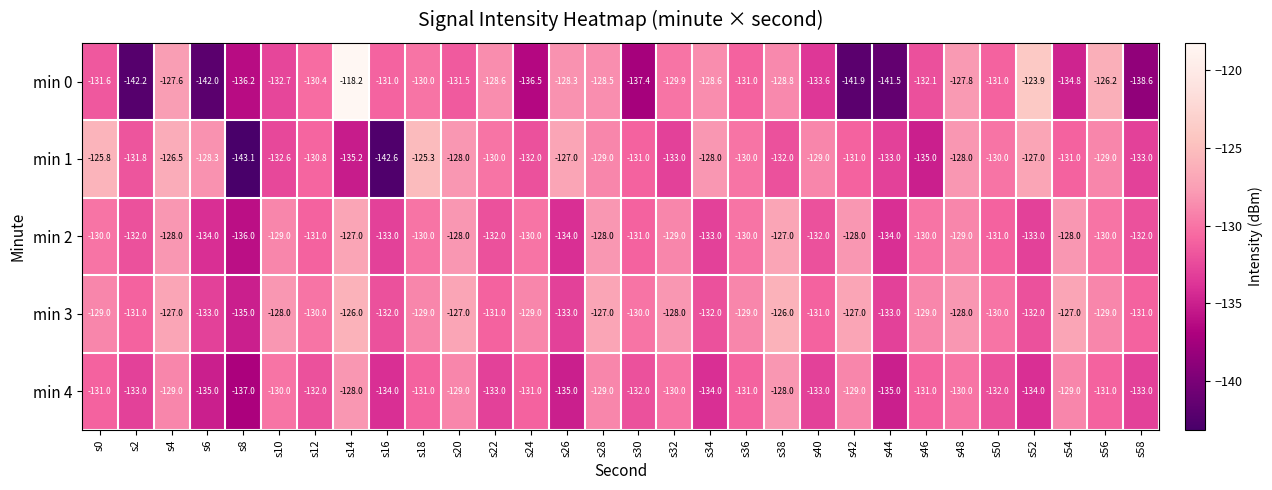

The min 2 series shows -179.0 at s14. True or false?

False